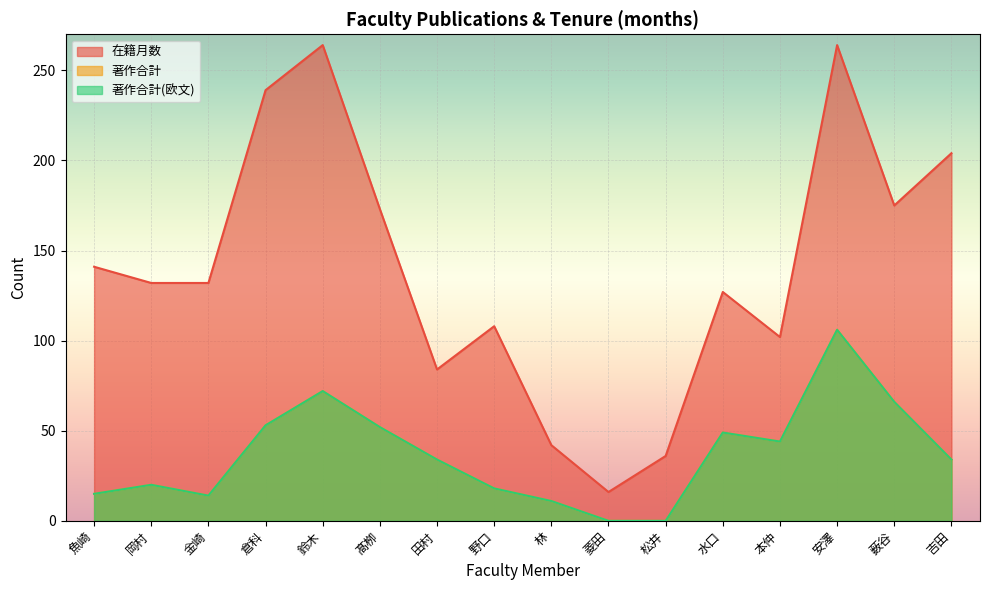

Is it true that 在籍月数 equals 127 at 水口?

True